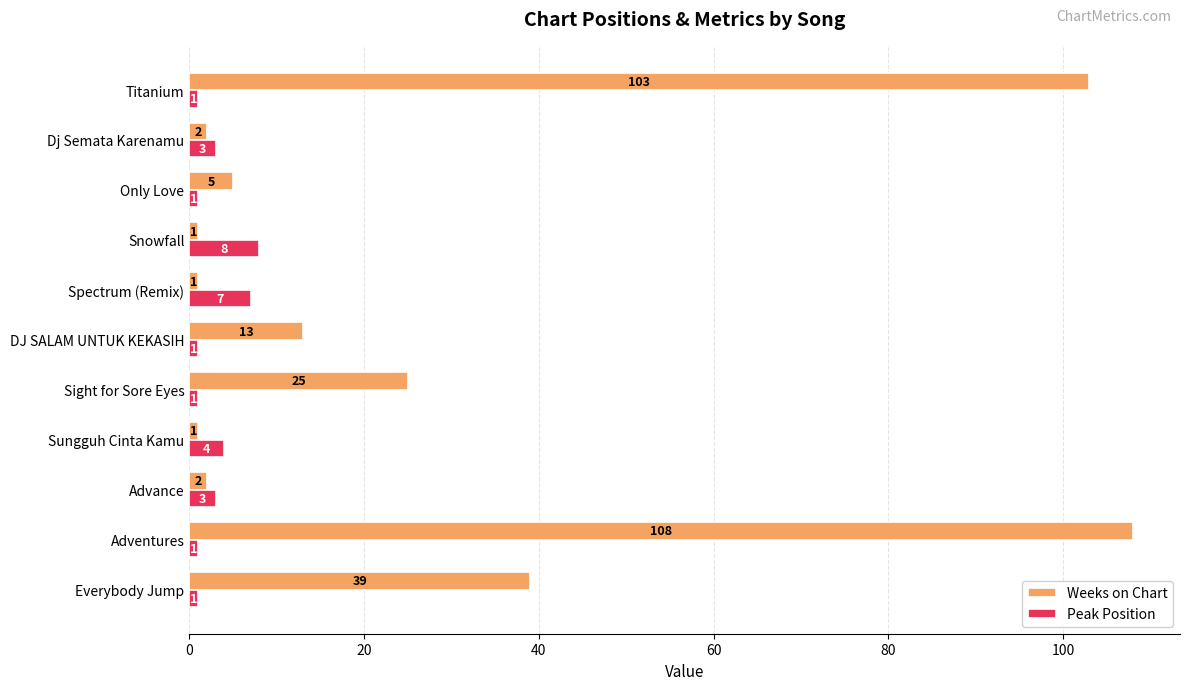

How many series are shown in this chart?

2